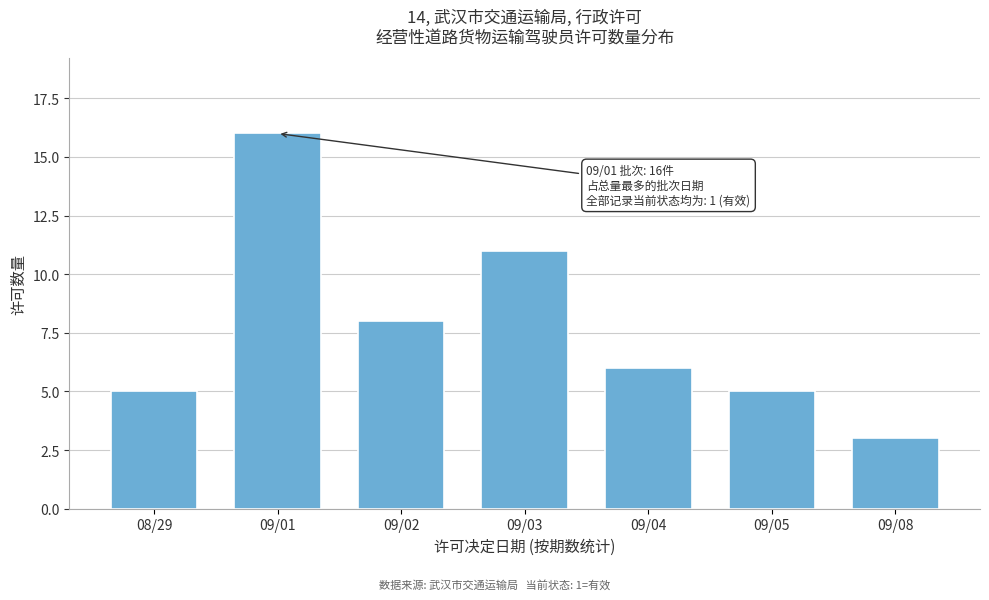

Reading left to right, what are all the values shown in this chart?

5	16	8	11	6	5	3